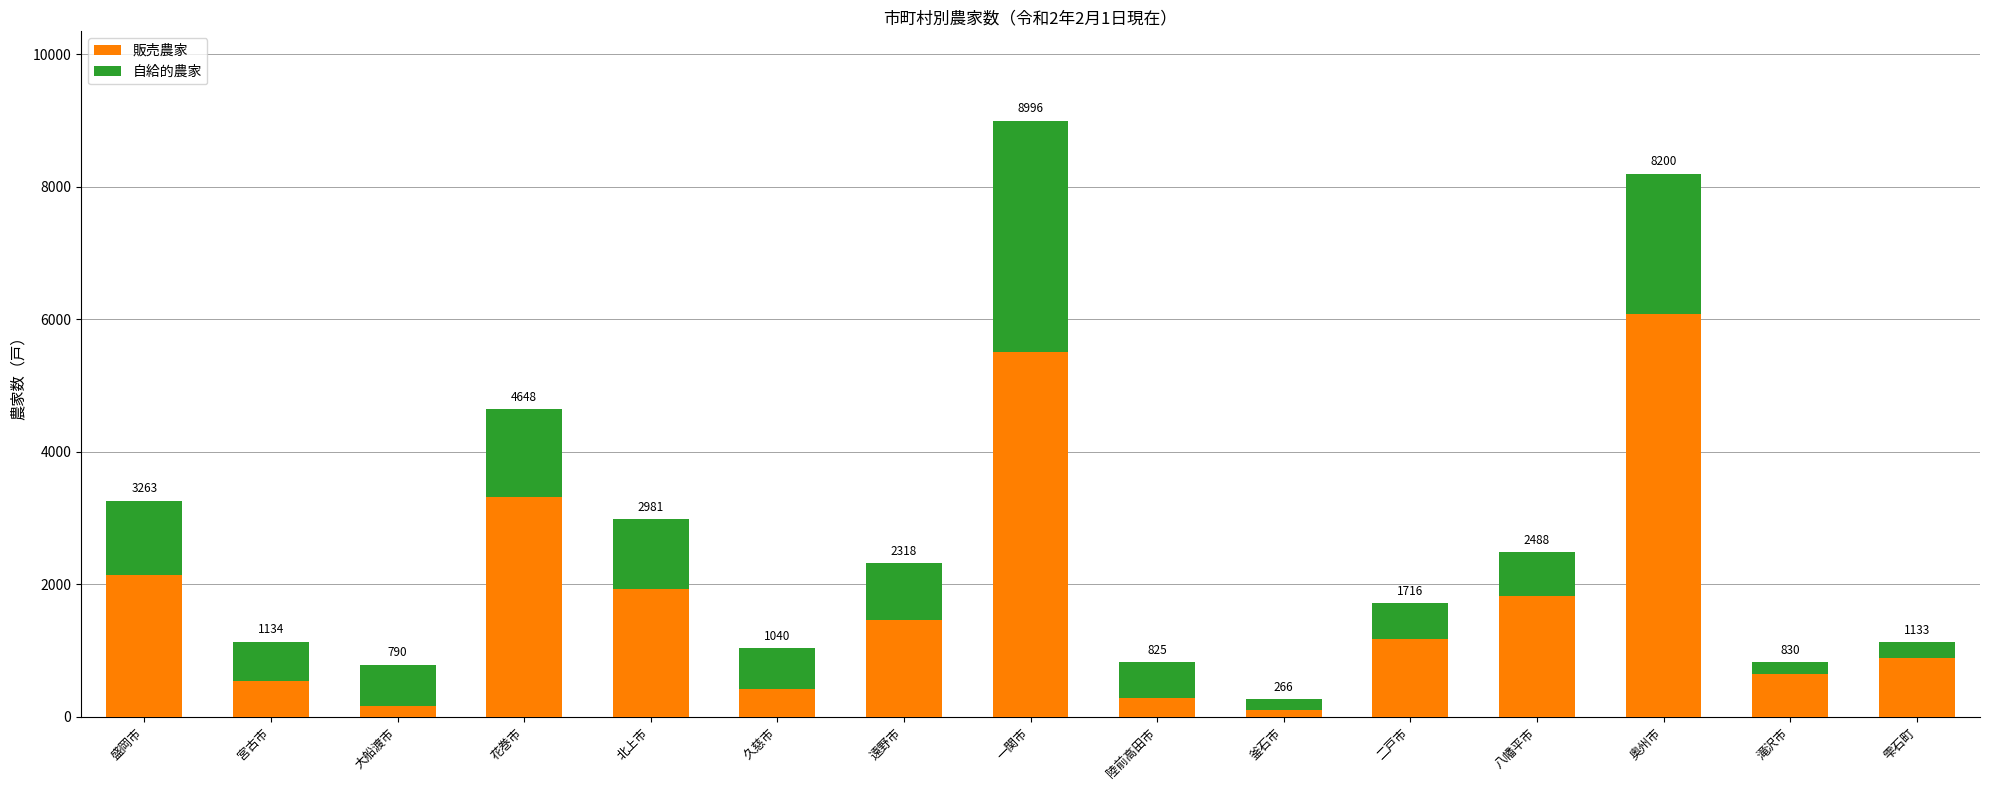

Rank the series at 釜石市 from highest to lowest value.

自給的農家, 販売農家